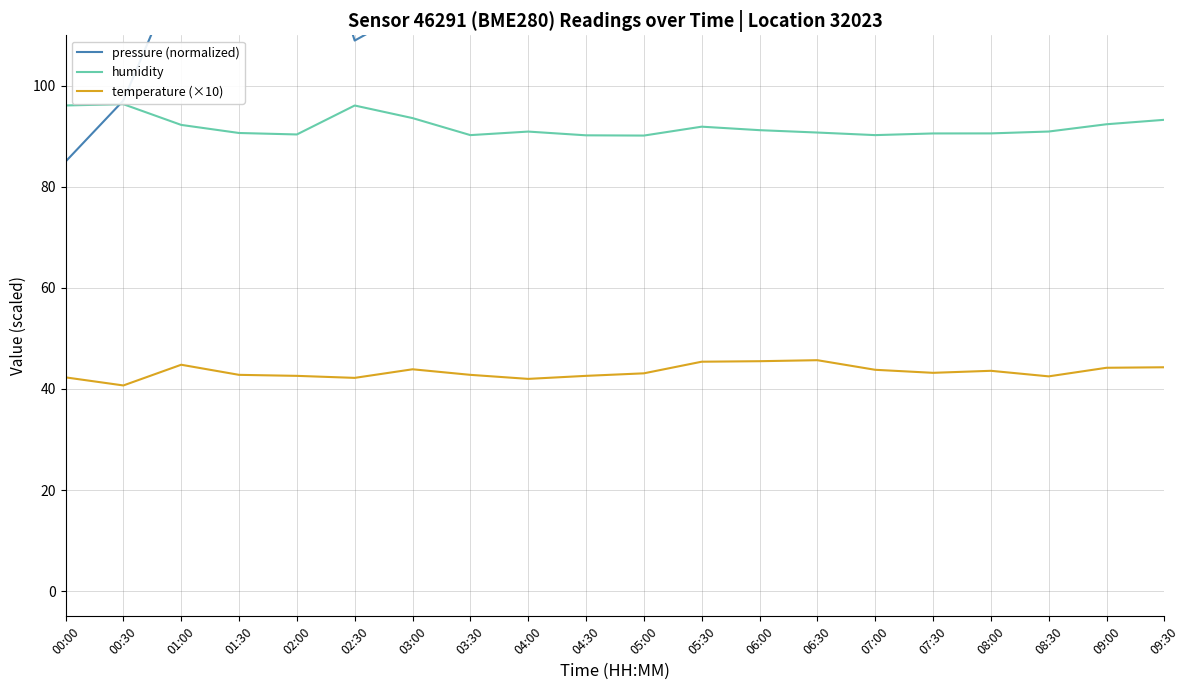

What is the total value across all series at 07:30?

266.5